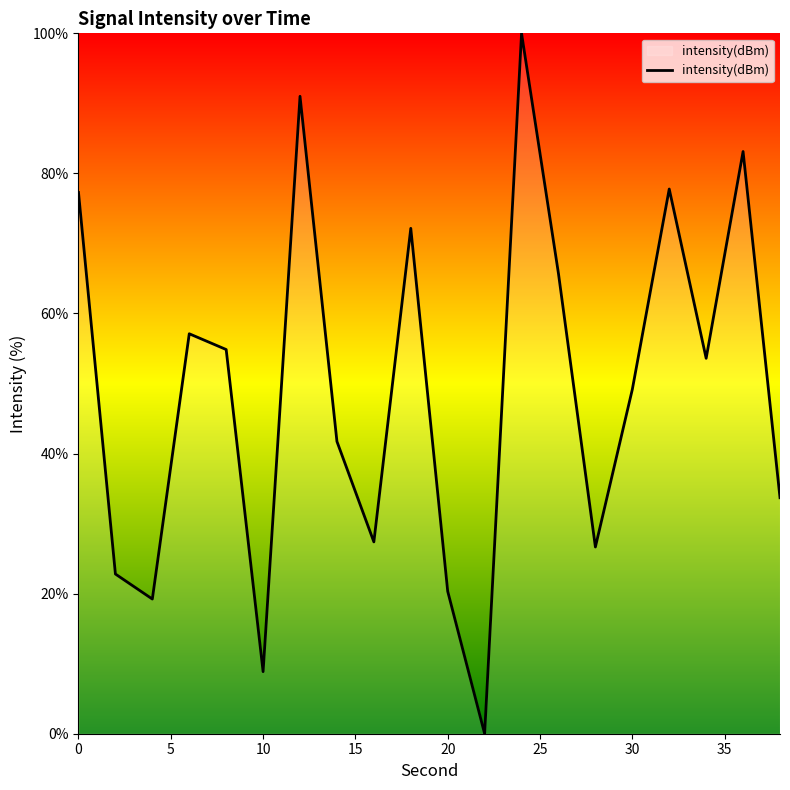

Does the chart have visible grid lines?

No